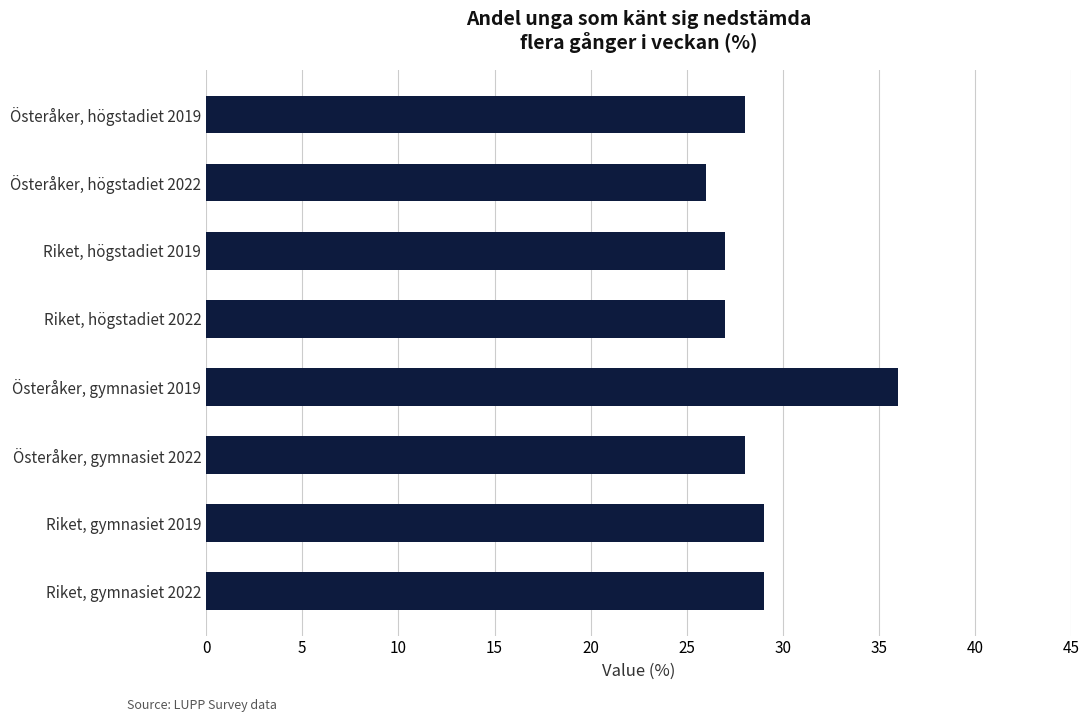

Are the bars horizontal?

Yes